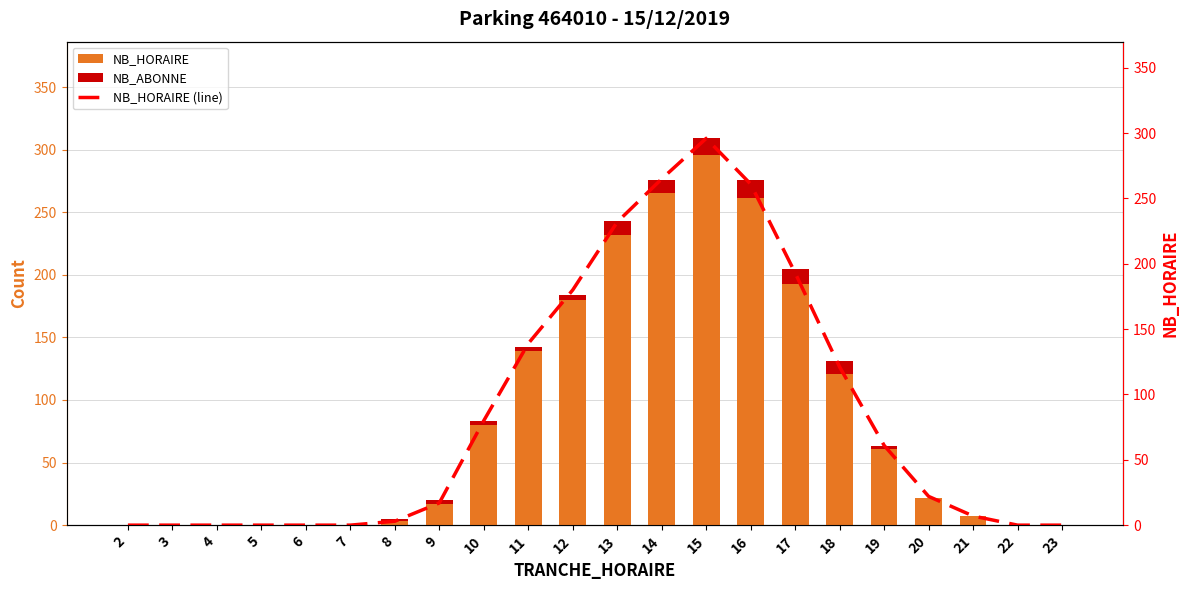

Reading right to left, list all the values displayed in this chart.

NB_HORAIRE: 23=0	22=0	21=7	20=22	19=61	18=121	17=193	16=261	15=296	14=265	13=232	12=180	11=139	10=80	9=17	8=3	7=0	6=0	5=0	4=0	3=0	2=0
NB_ABONNE: 23=0	22=0	21=0	20=0	19=2	18=10	17=12	16=15	15=13	14=11	13=11	12=4	11=3	10=3	9=3	8=2	7=0	6=0	5=0	4=0	3=0	2=0
NB_HORAIRE (line): 23=0	22=0	21=7	20=22	19=61	18=121	17=193	16=261	15=296	14=265	13=232	12=180	11=139	10=80	9=17	8=3	7=0	6=0	5=0	4=0	3=0	2=0